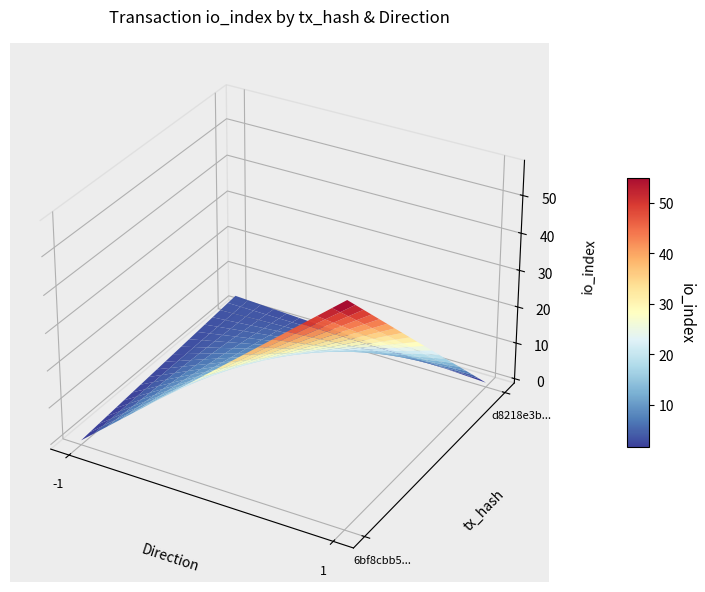

Which series changed the most between direction and io_index?

6bf8cbb5f223de59ccc2bd6b9fa78ad505ed9ee